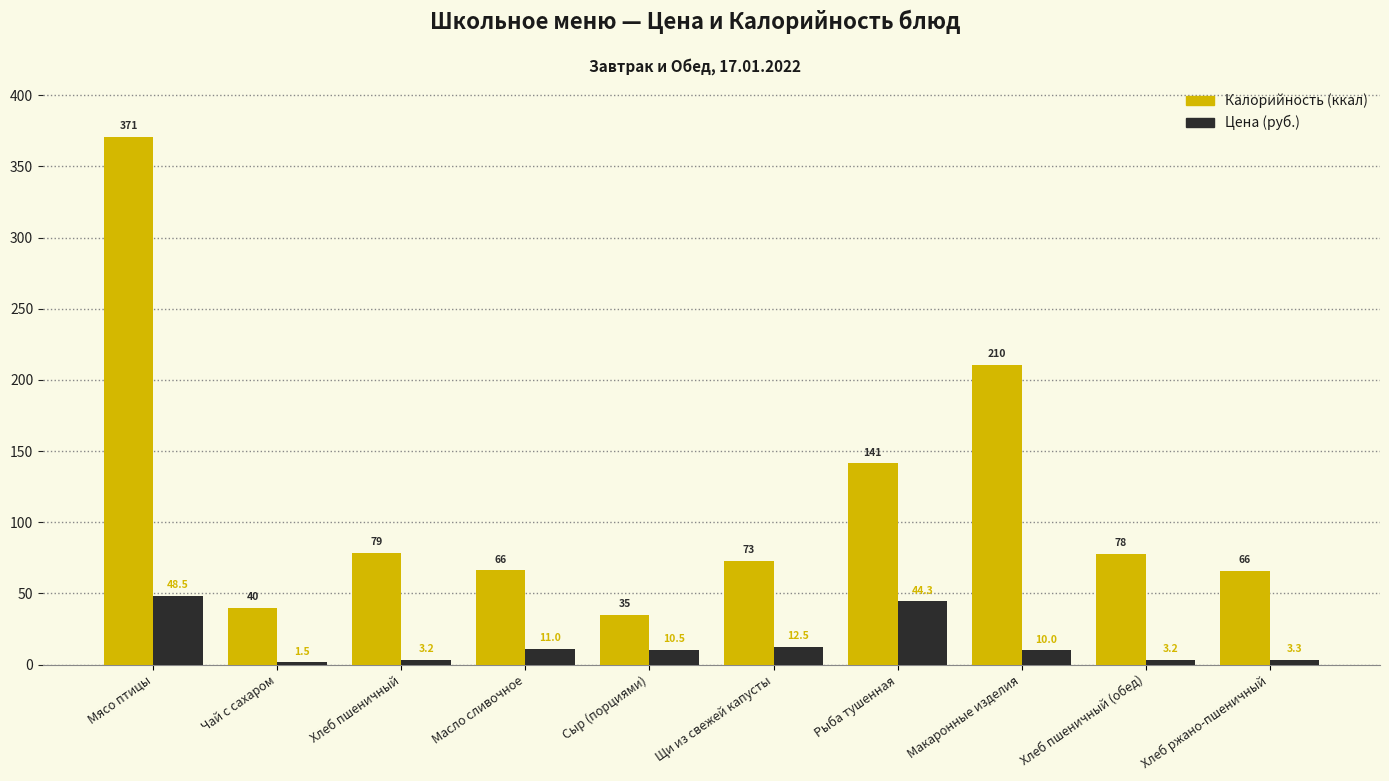

Which category has the lowest value across all series?

Чай с сахаром